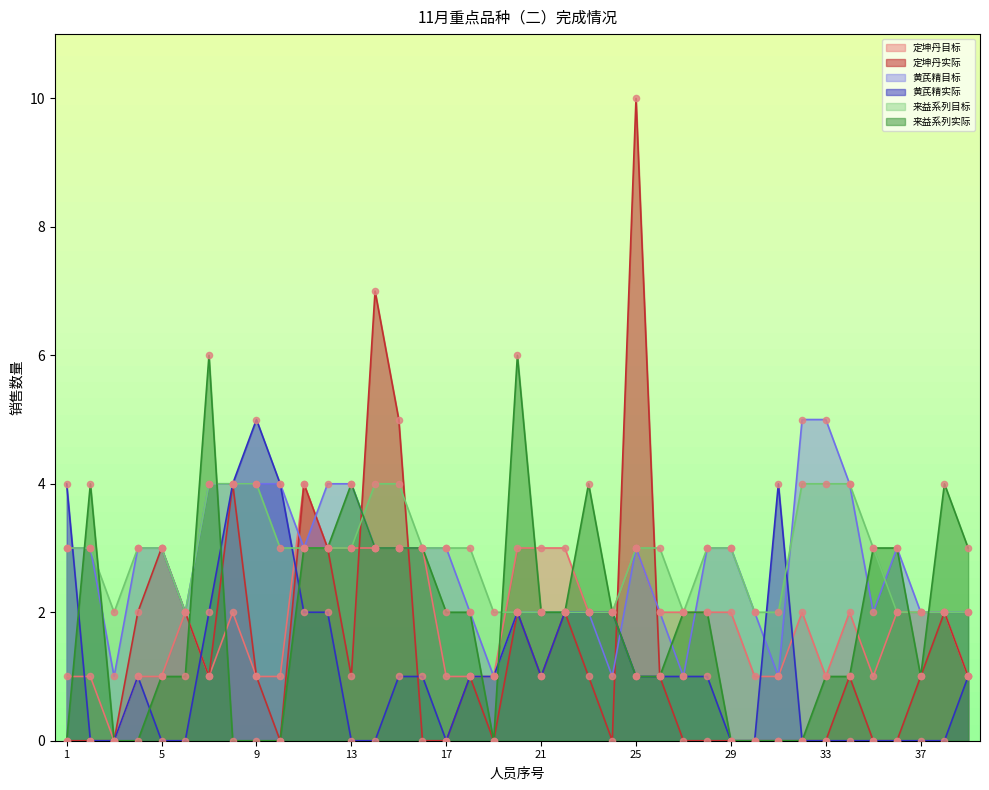

Is the value of 定坤丹目标 at 34 greater than the value of 黄芪精目标 at 11?

No